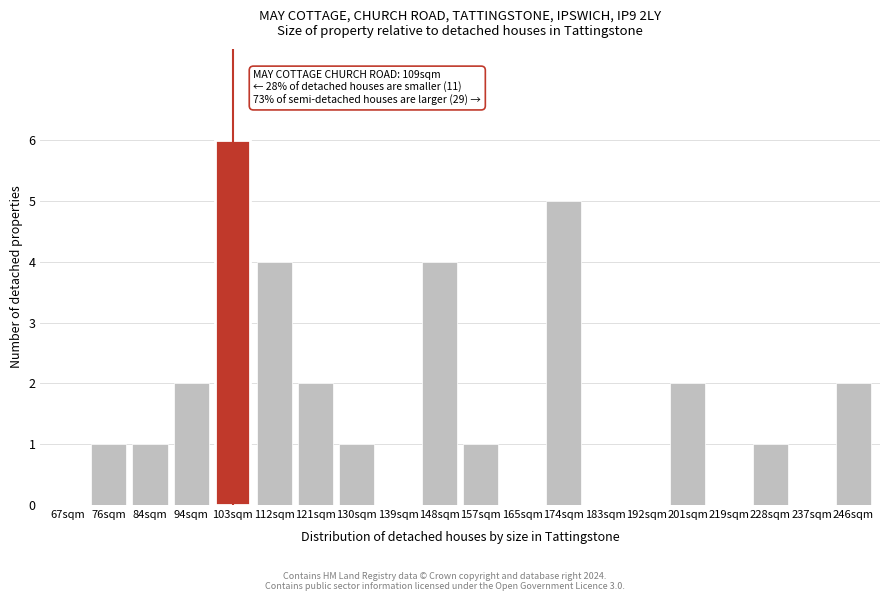

Reading right to left, transcribe all the data shown in this chart.

246sqm=2	237sqm=0	228sqm=1	219sqm=0	201sqm=2	192sqm=0	183sqm=0	174sqm=5	165sqm=0	157sqm=1	148sqm=4	139sqm=0	130sqm=1	121sqm=2	112sqm=4	103sqm=6	94sqm=2	84sqm=1	76sqm=1	67sqm=0